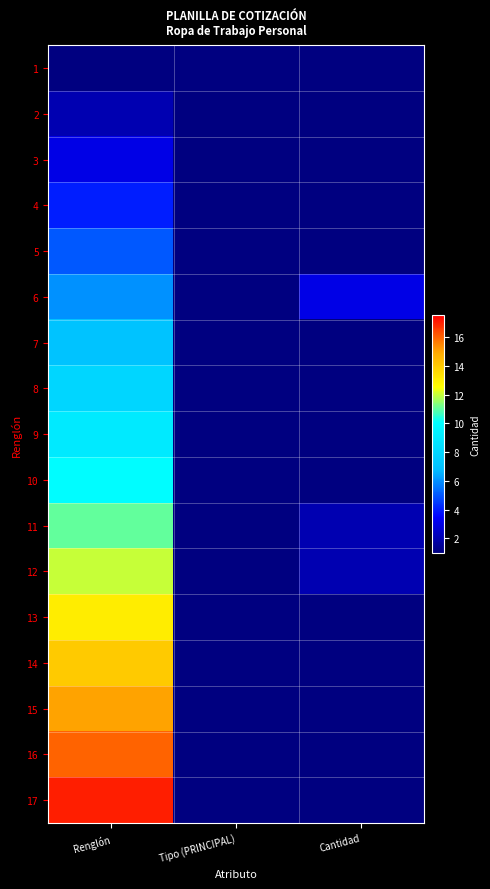

What is the smallest value displayed?

1